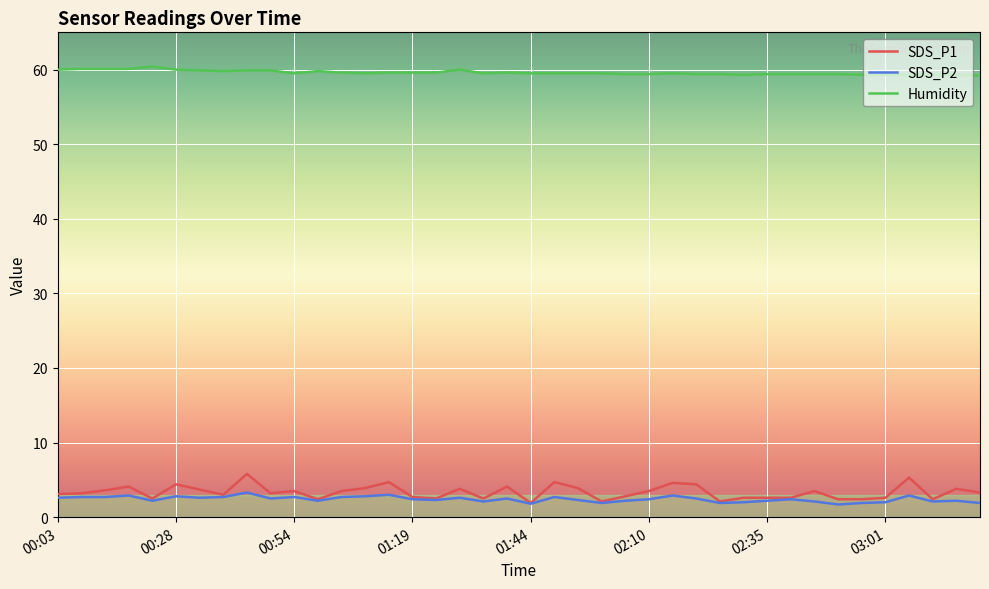

Which series has the largest total across all categories?

Humidity